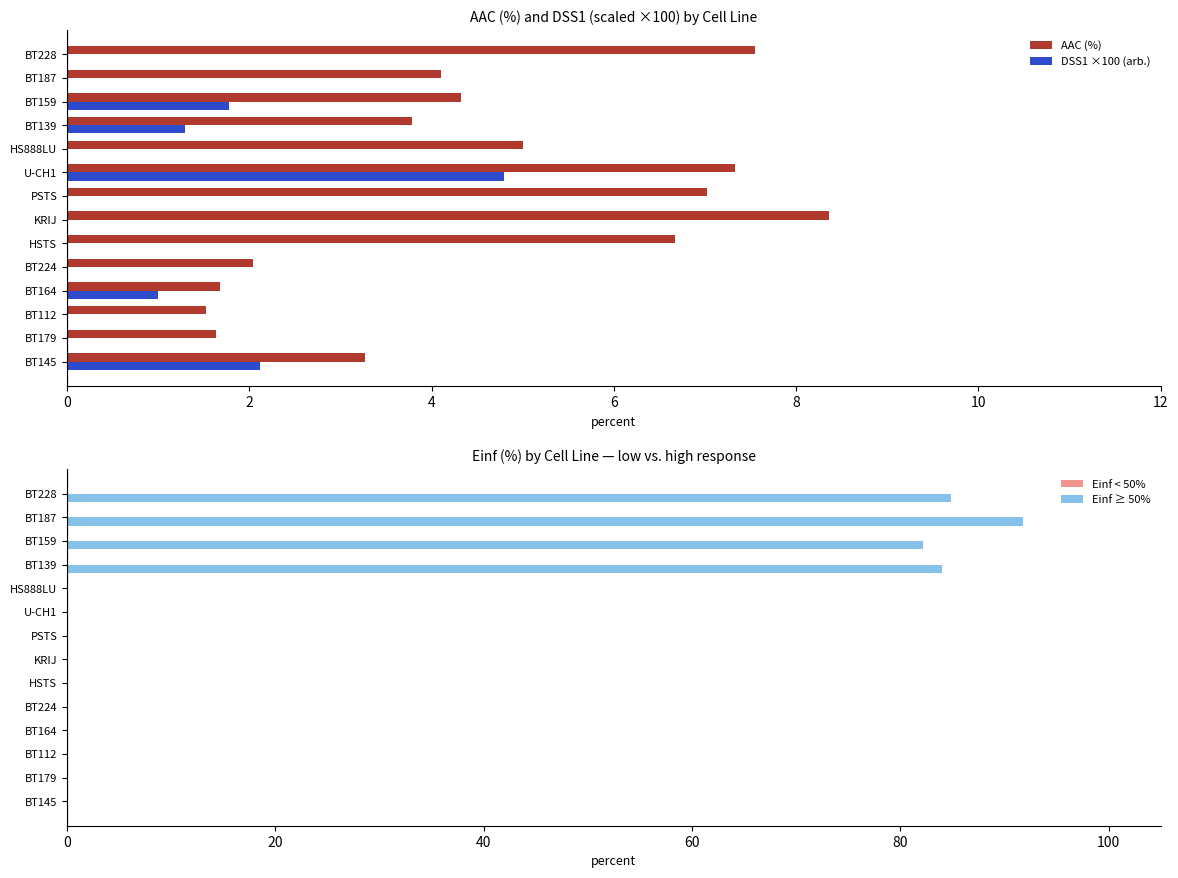

At how many categories does at least one series exceed 53?

4